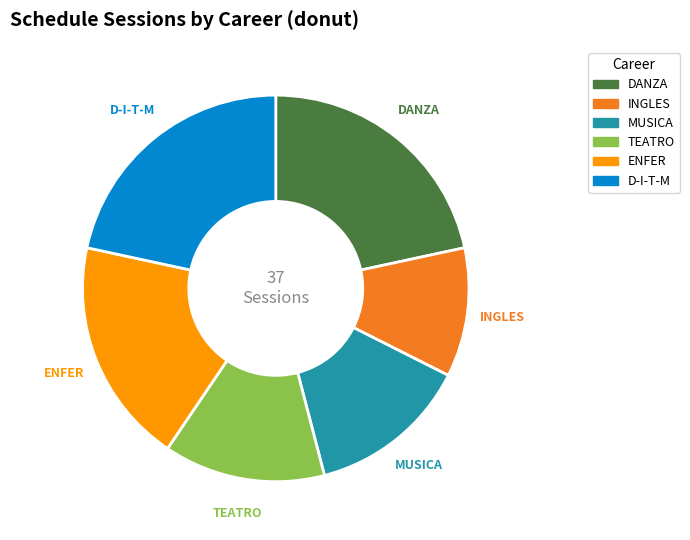

How many segments does this pie chart have?

6